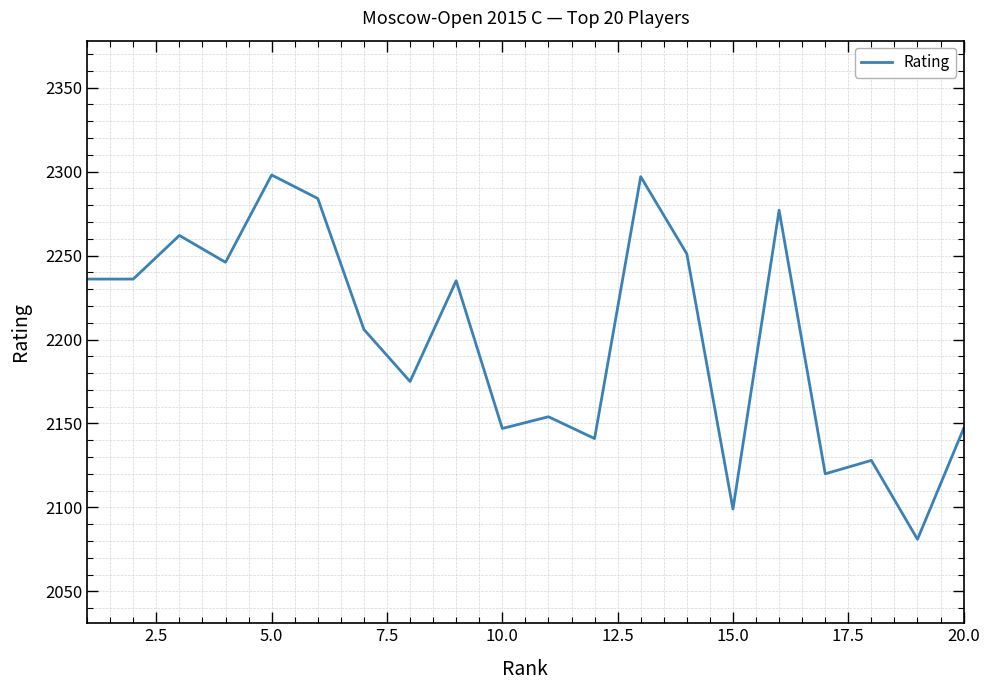

What is the smallest value displayed?

2081